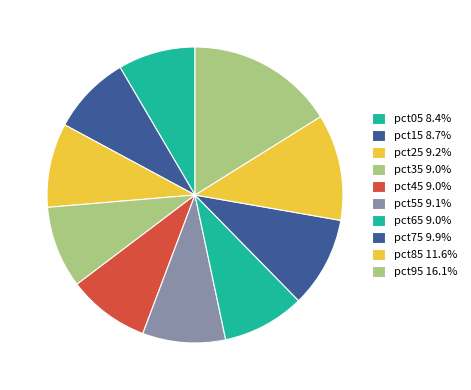

What percentage do pct75 and pct45 together represent?

18.9%